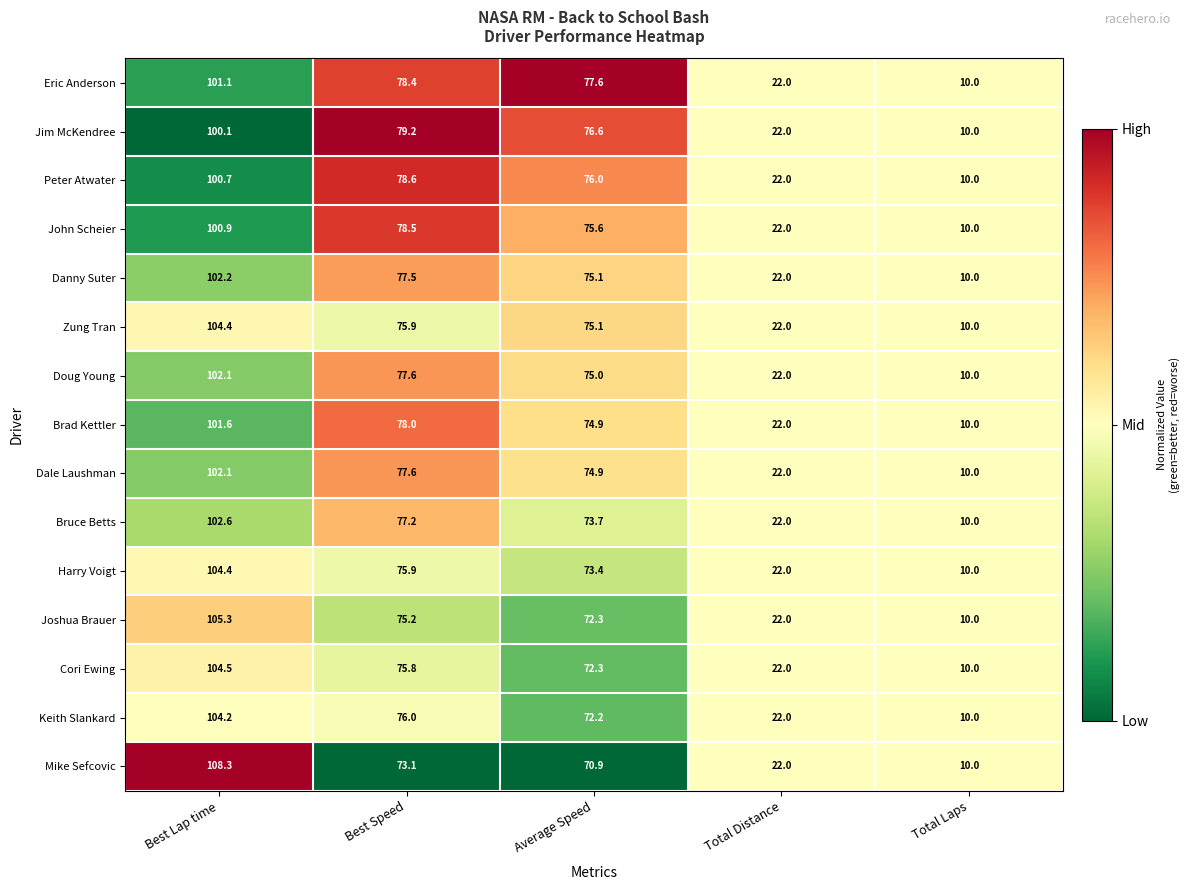

The value of Bruce Betts at Best Lap time is 102.6. True or false?

True